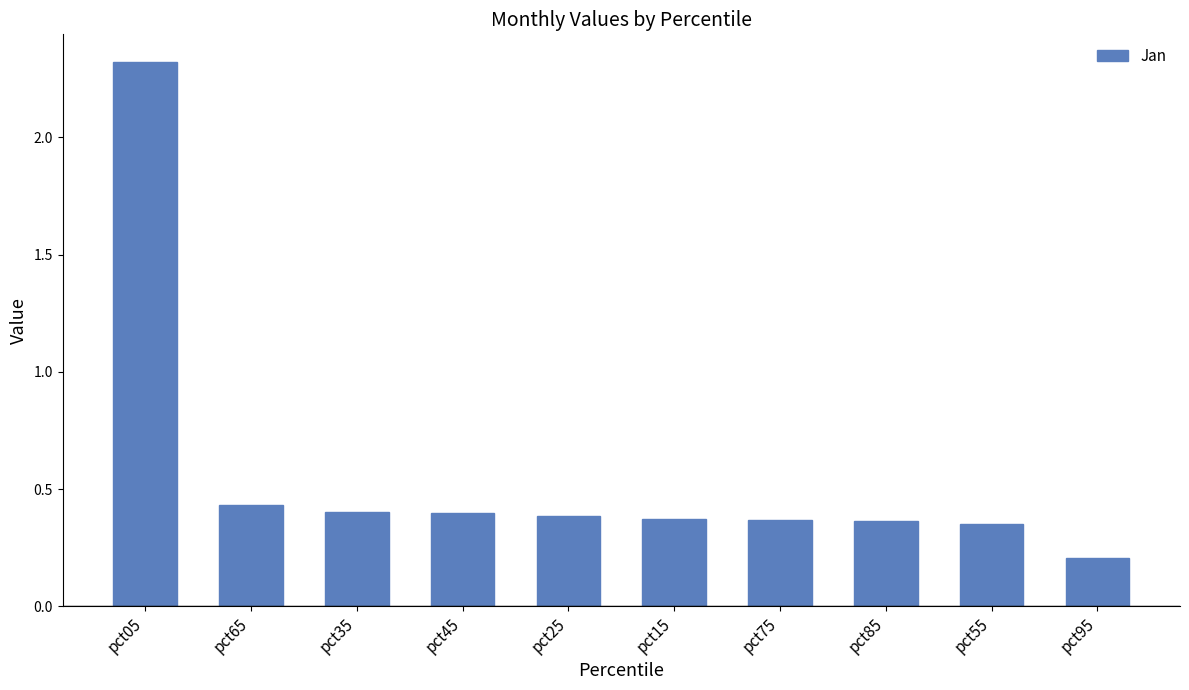

What is the sum of all values?

5.6